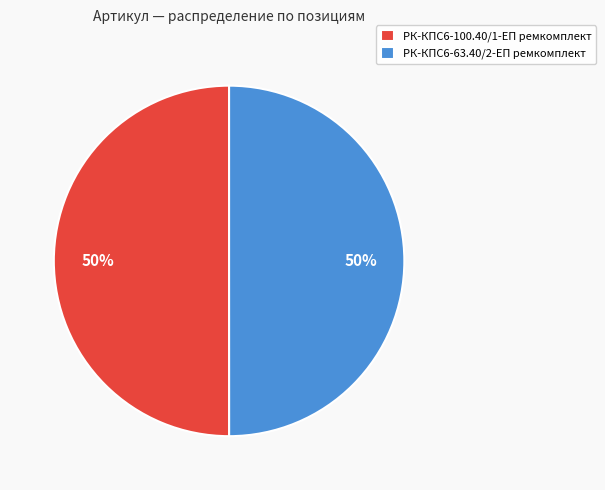

The РК-КПС6-63.40/2-ЕП ремкомплект slice represents 45% of the pie. True or false?

False